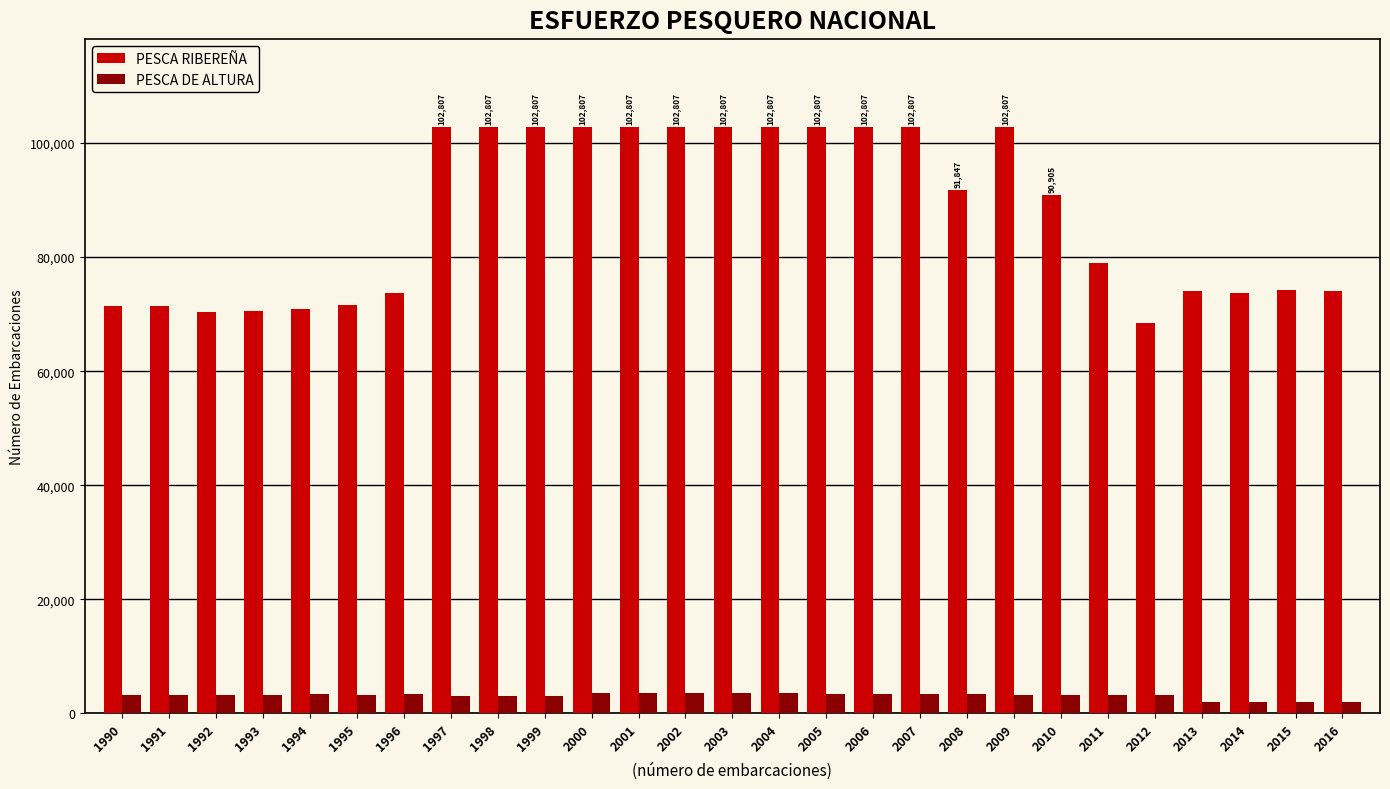

How many bars are there in total?

54